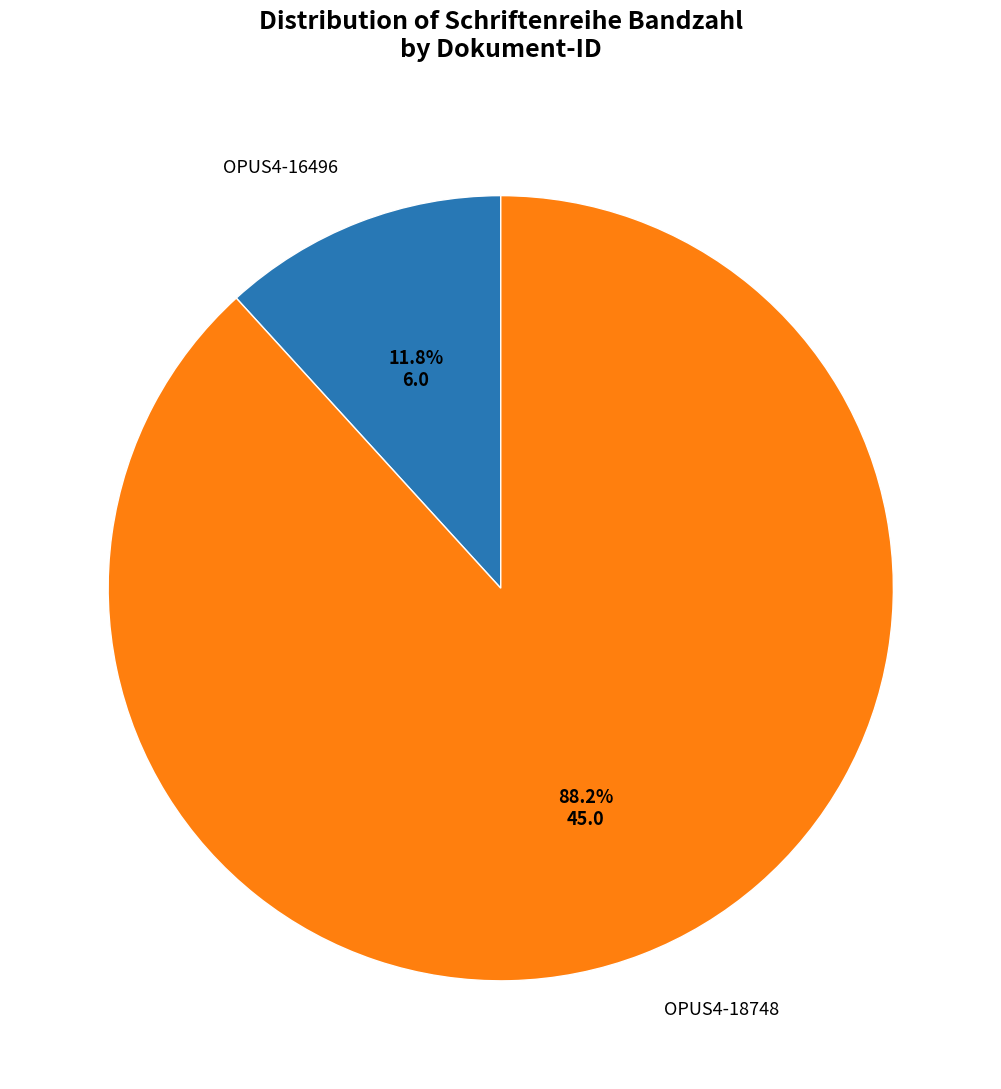

Does any single category account for the majority?

Yes